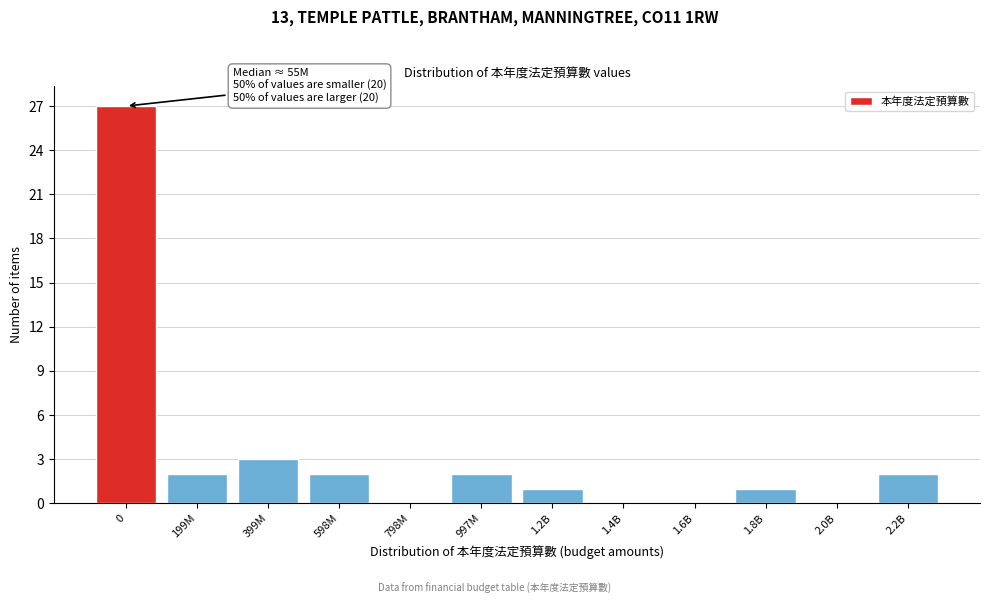

Reading right to left, transcribe all the data shown in this chart.

2.2B=2	2.0B=0	1.8B=1	1.6B=0	1.4B=0	1.2B=1	997M=2	798M=0	598M=2	399M=3	199M=2	0=27